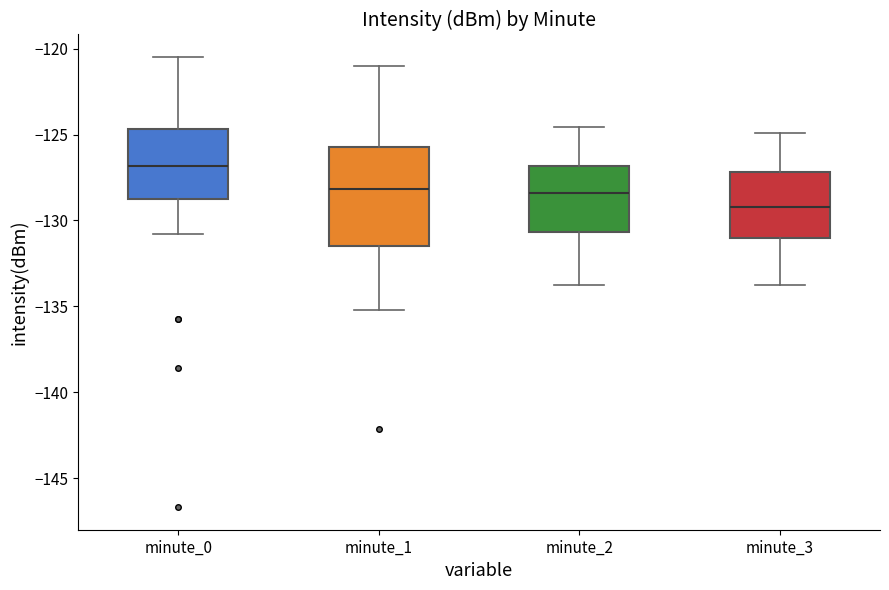

Where does the upper whisker of the box for minute_2 end on the y-axis? The values are not printed on the chart, so give them approximately, as read against the axis.

-124.5